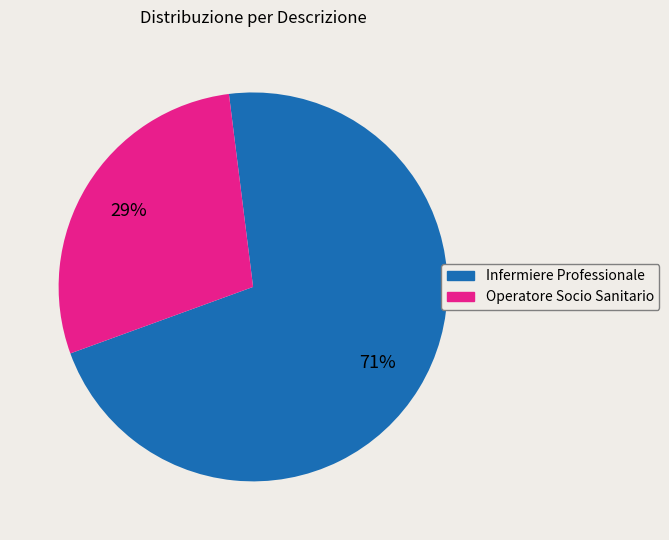

What is the largest slice in the pie chart?

Infermiere Professionale